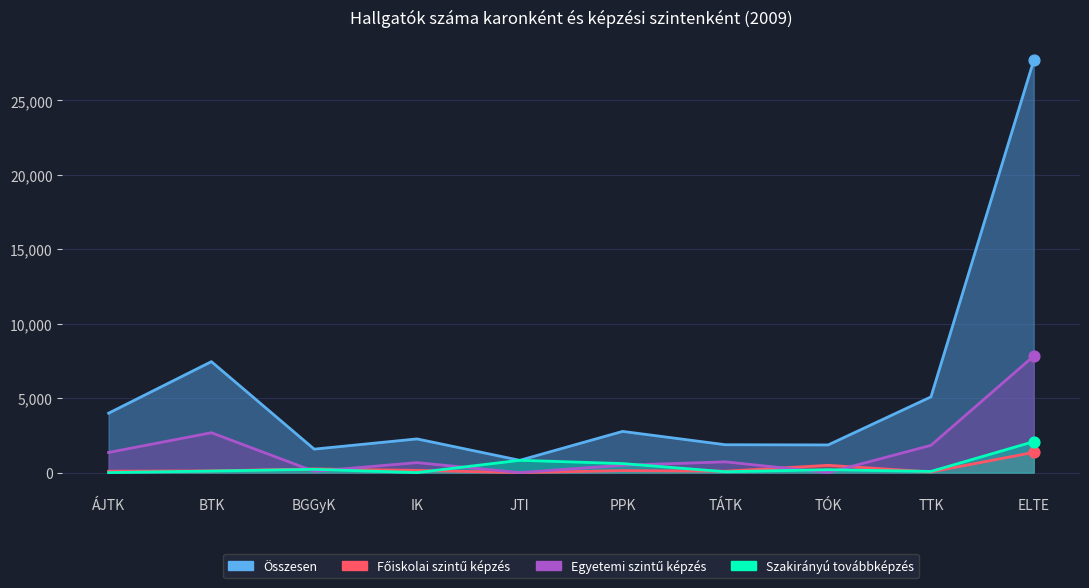

Which series reaches the minimum Y coordinate?

Főiskolai szintű képzés